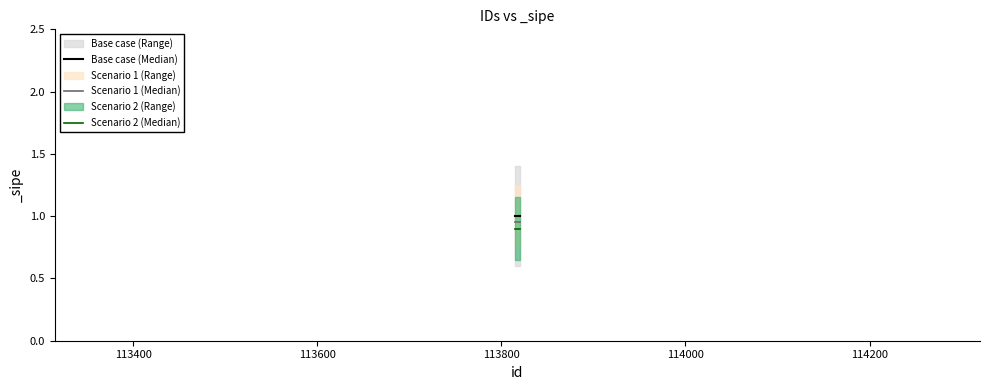

What is the average value of the Base case (Median) series?

1.0